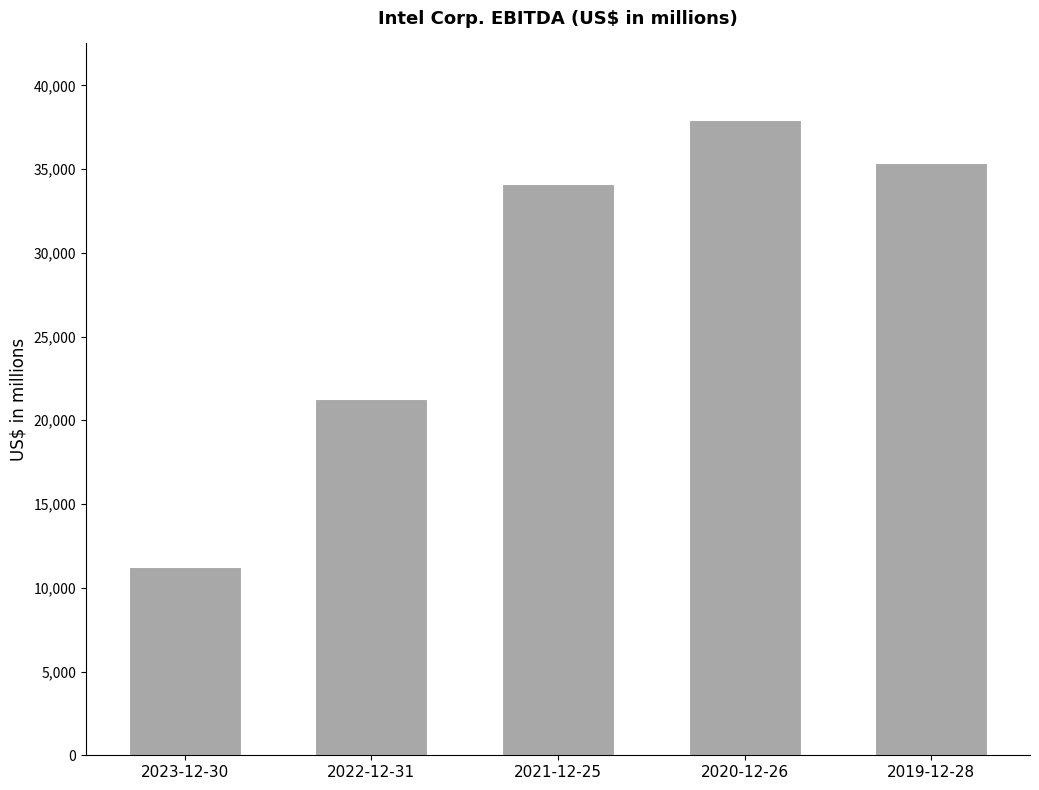

List the labels in order of value, largest first.

2020-12-26, 2019-12-28, 2021-12-25, 2022-12-31, 2023-12-30